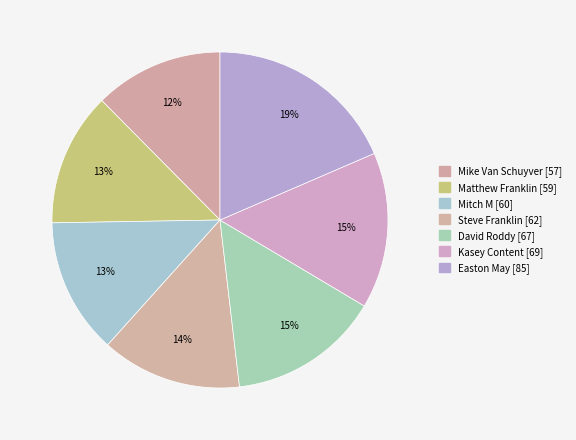

To the nearest percent, what is the average slice percentage?

14%